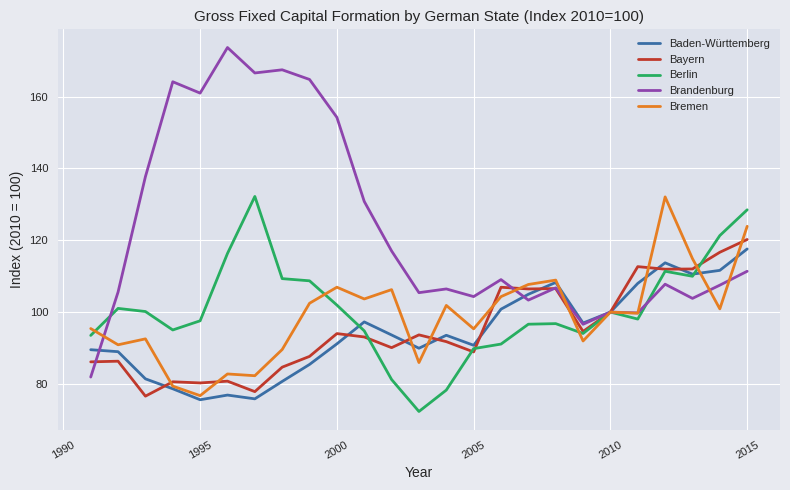

What is the highest value of the Bayern series?

120.2